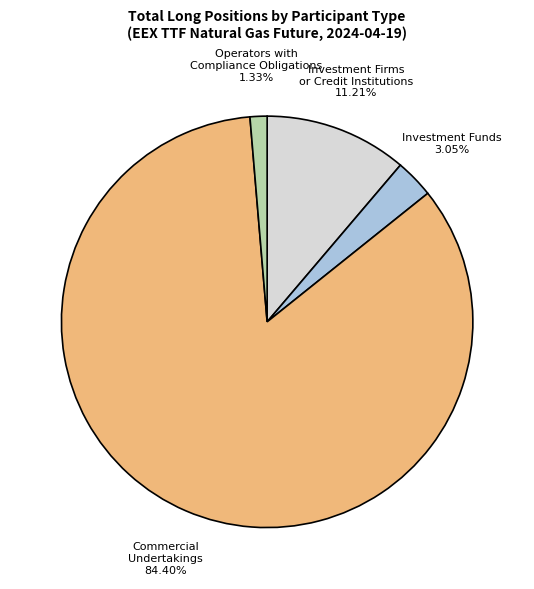

Combined, do Investment Funds and Commercial Undertakings account for over 50%?

Yes